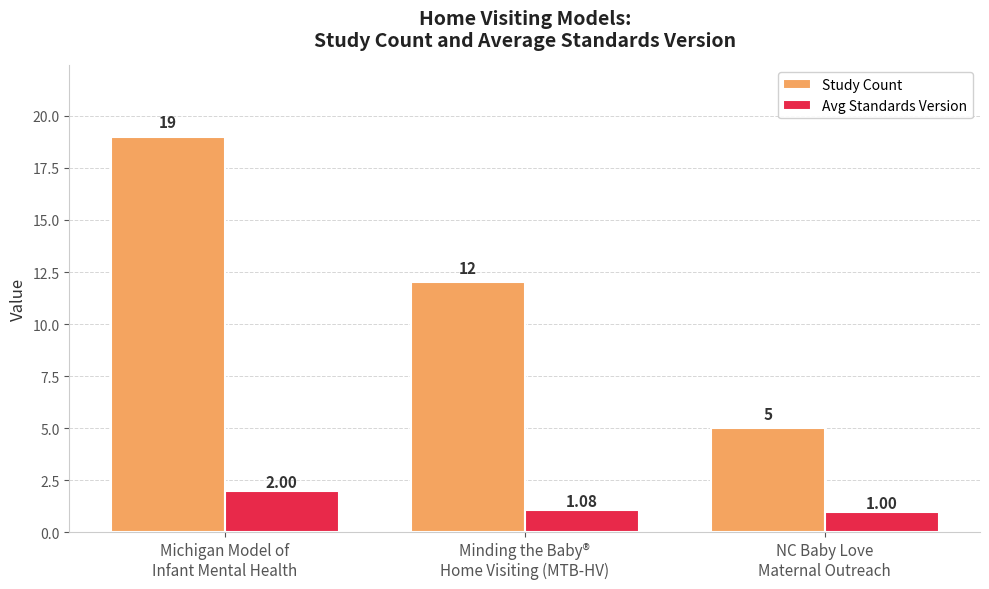

Rank the series by their average value, from lowest to highest.

Avg Standards Version, Study Count